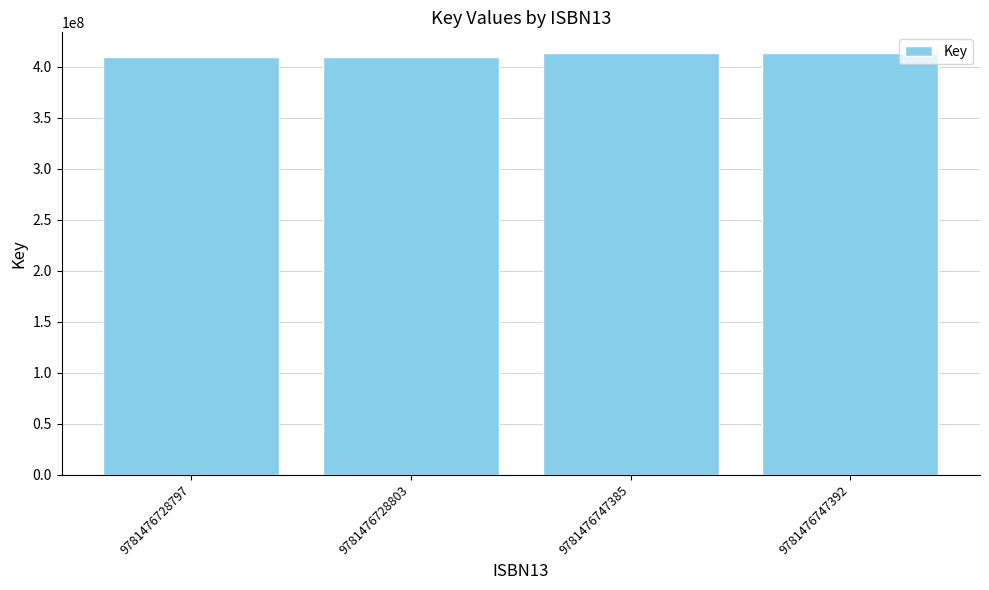

Are the bars horizontal?

No